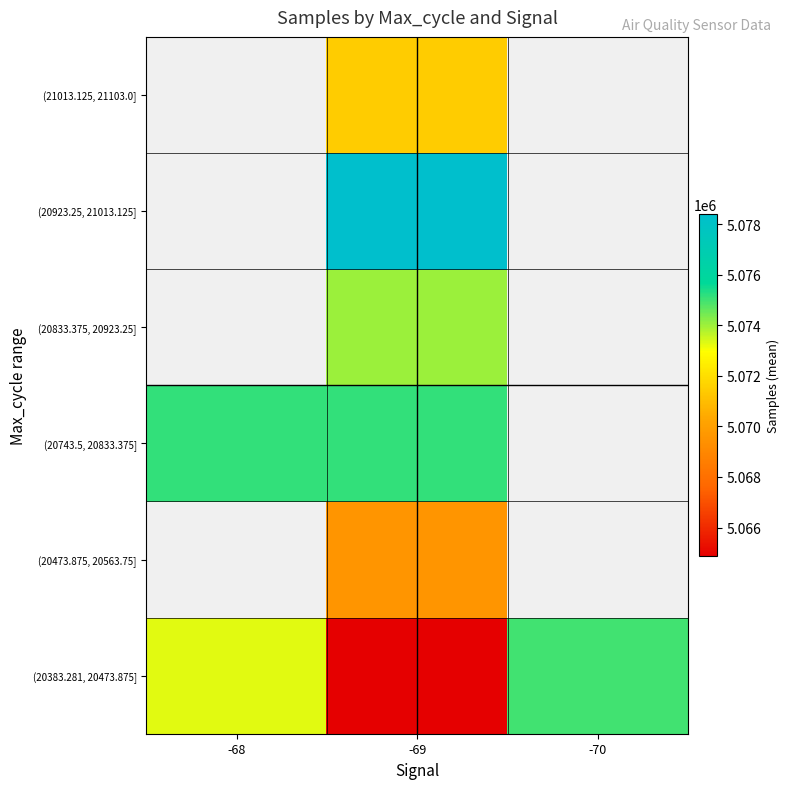

What is the approximate value of (20473.875, 20563.75] at -69?

5069595.8